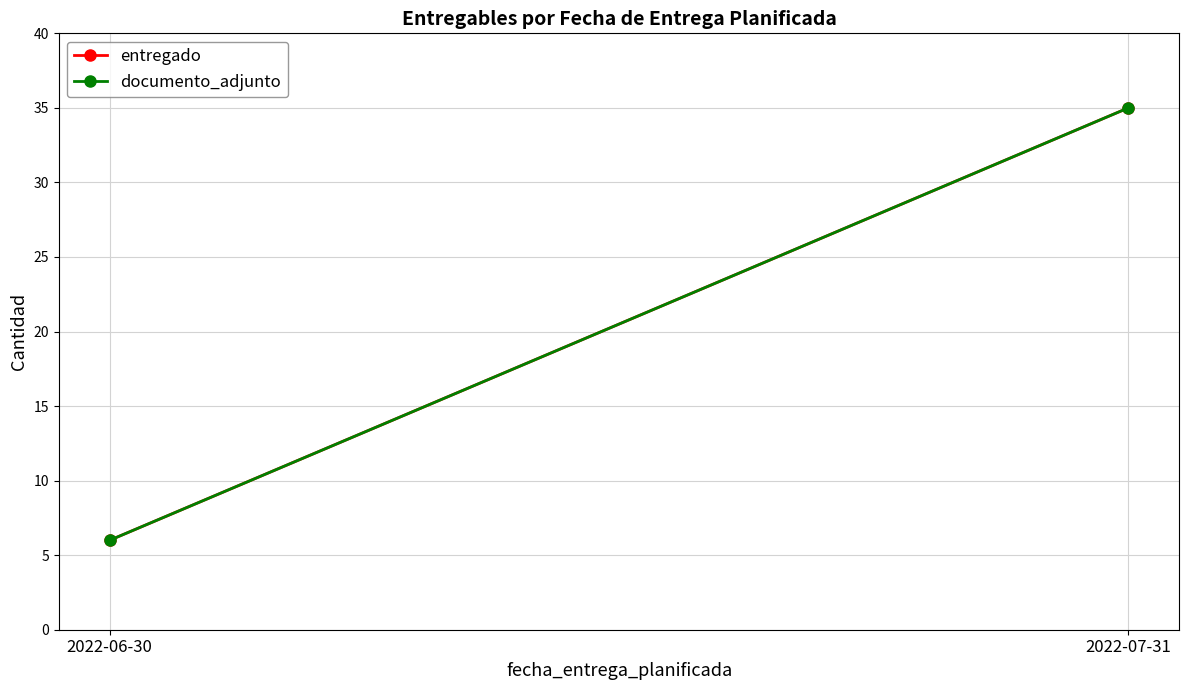

True or false: entregado has a value of 6 at 2022-06-30.

True